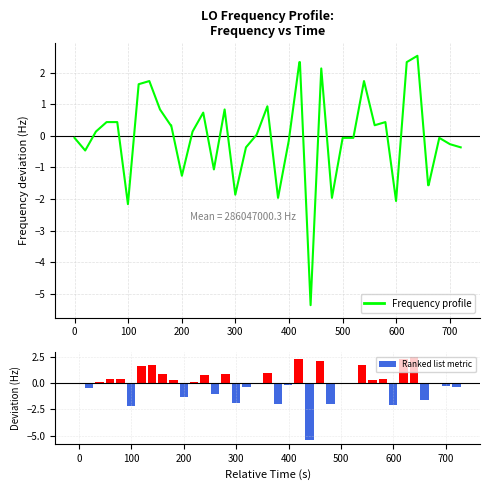

How many values in Ranked list metric are below zero?

19